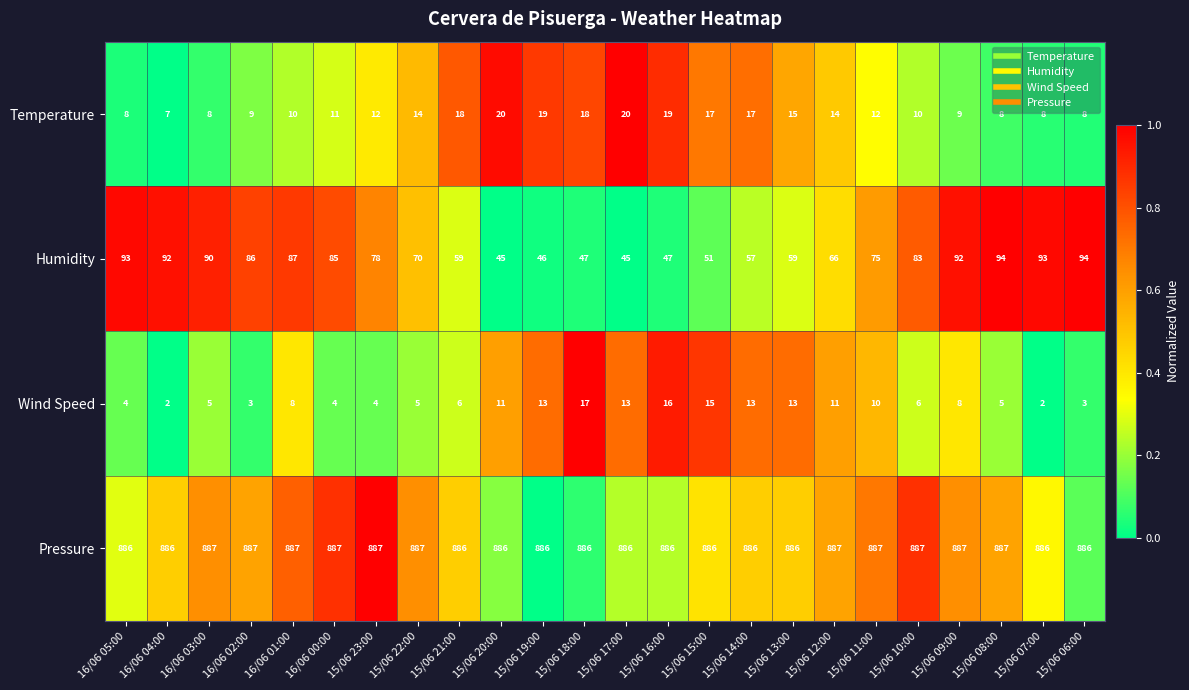

Which series has the largest total across all categories?

Pressure